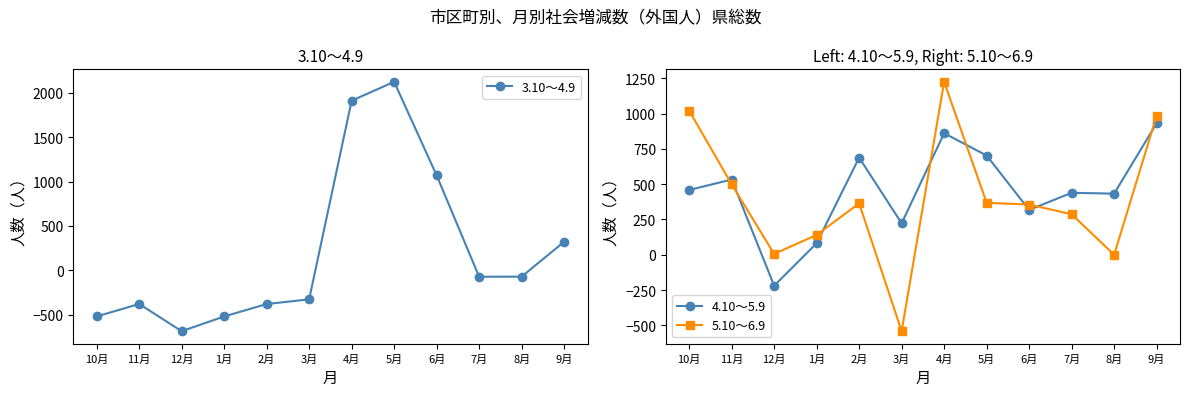

What is the spread (max minus min) of values at 6月?

752